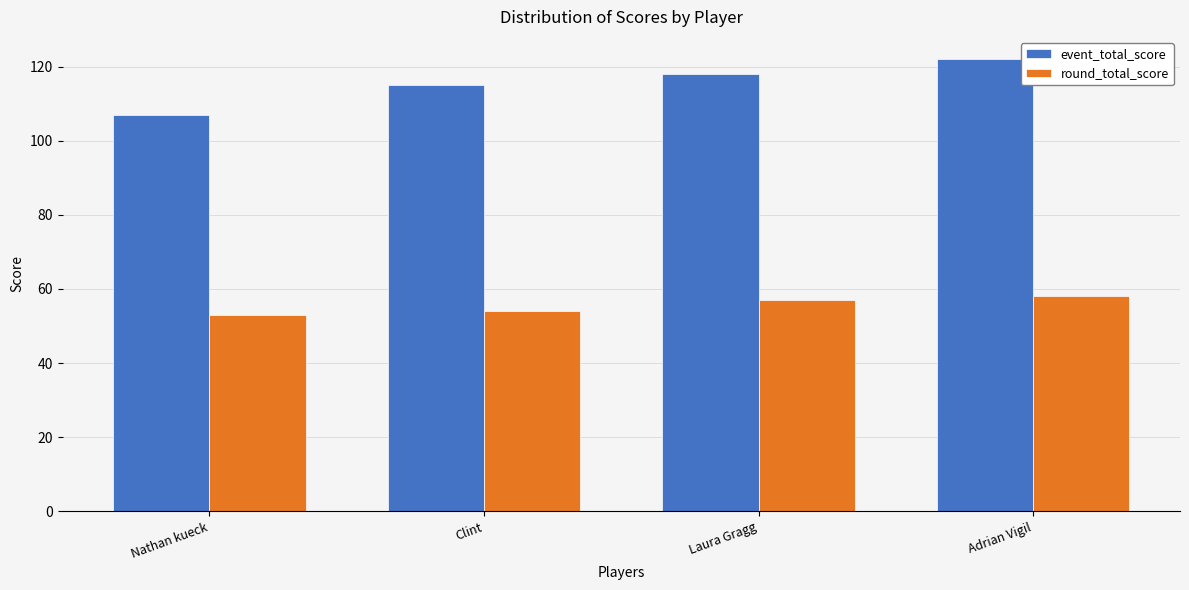

True or false: event_total_score has a value of 198 at Clint.

False